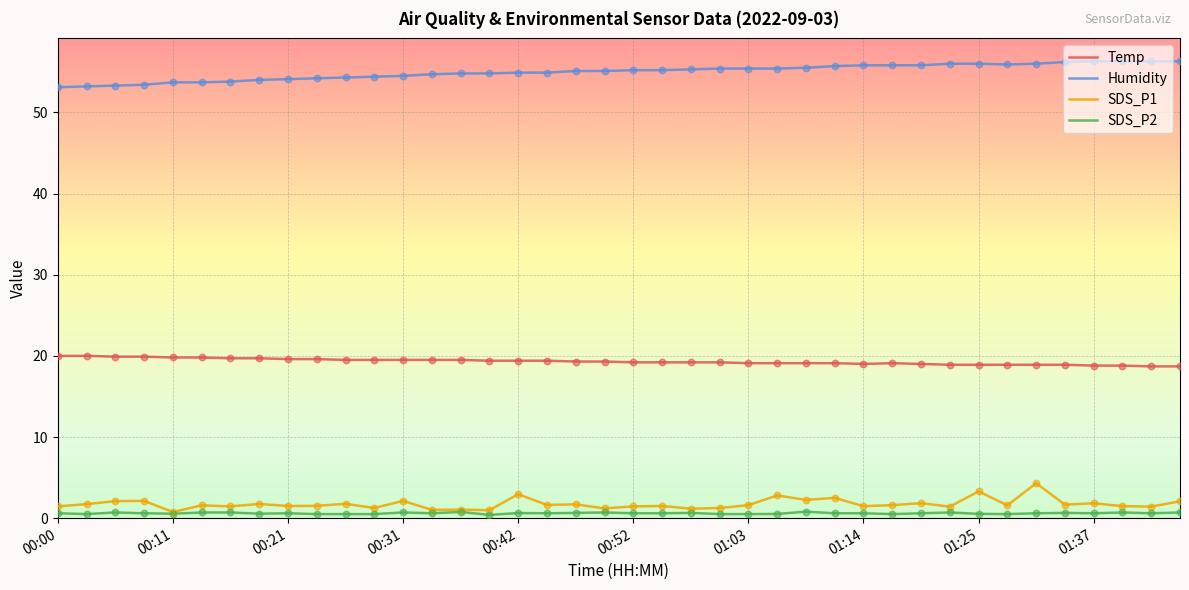

True or false: Temp and SDS_P1 cross at least once.

False